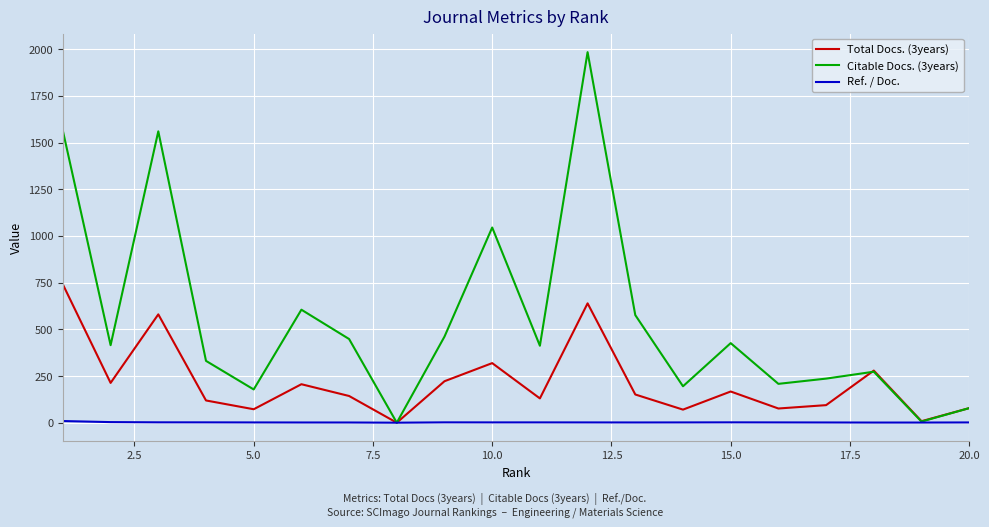

Rank the series by their maximum value, from lowest to highest.

Ref. / Doc., Total Docs. (3years), Citable Docs. (3years)